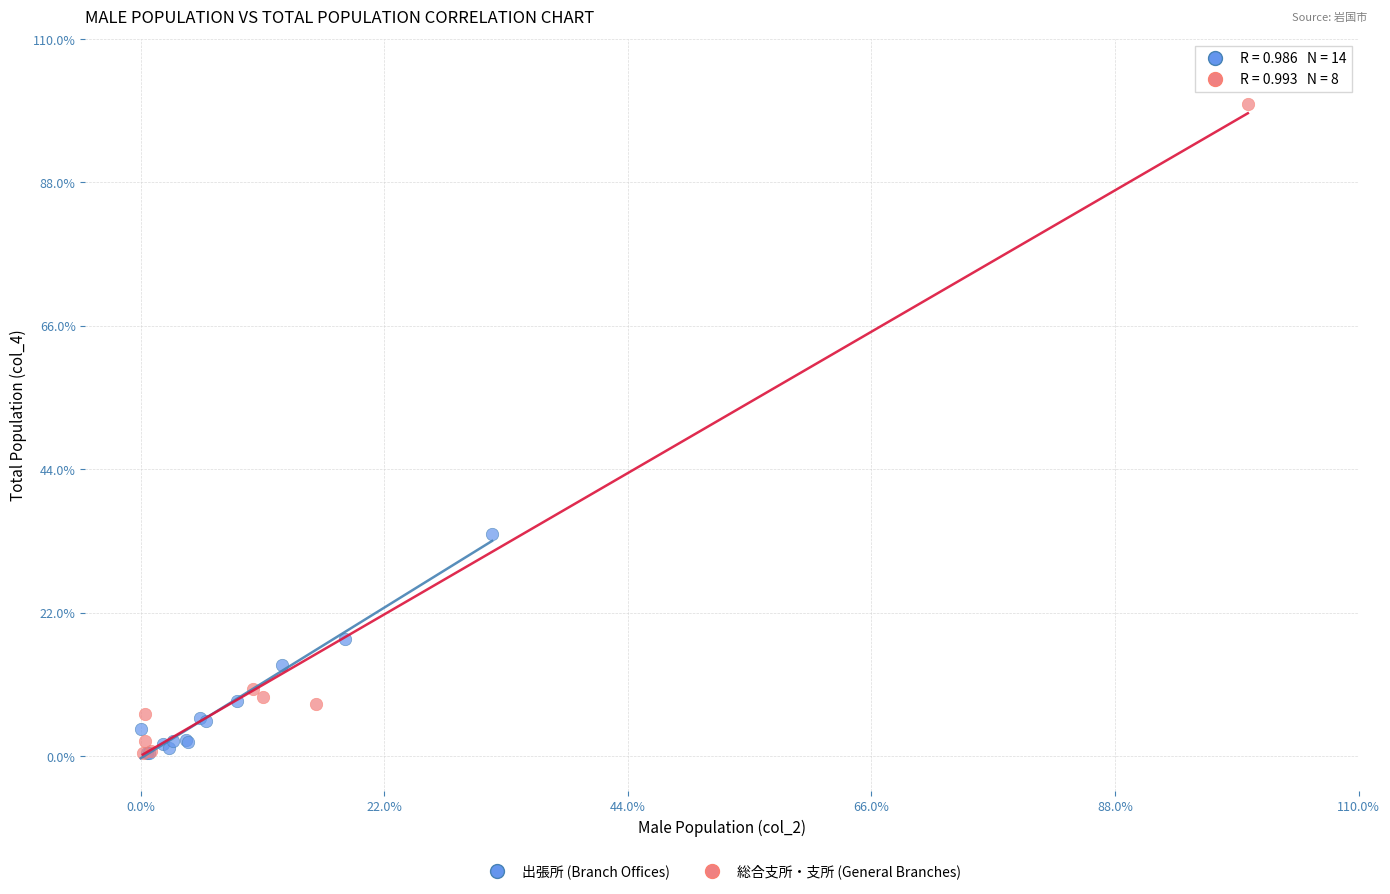

What are all the series names shown in the legend?

出張所 (Branch Offices), 総合支所・支所 (General Branches)